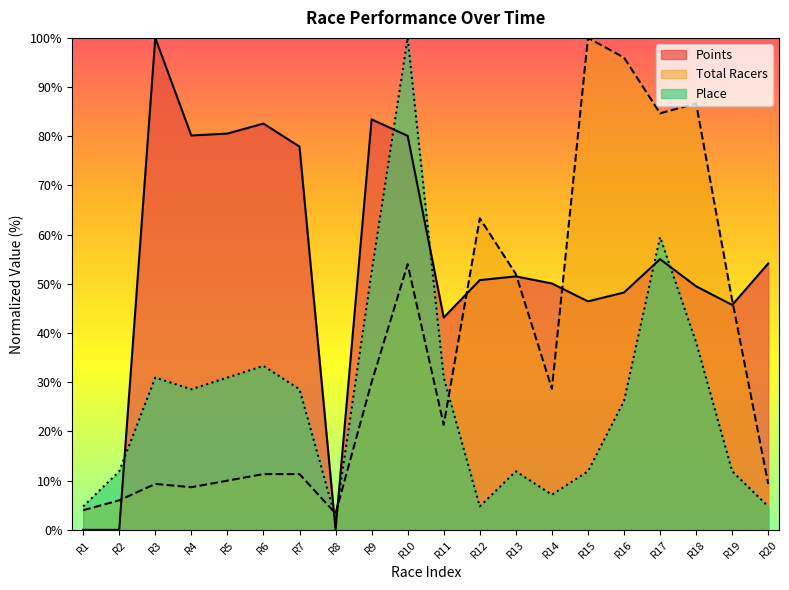

What is the value of the Total Racers point at the 10th from the left?

54.0